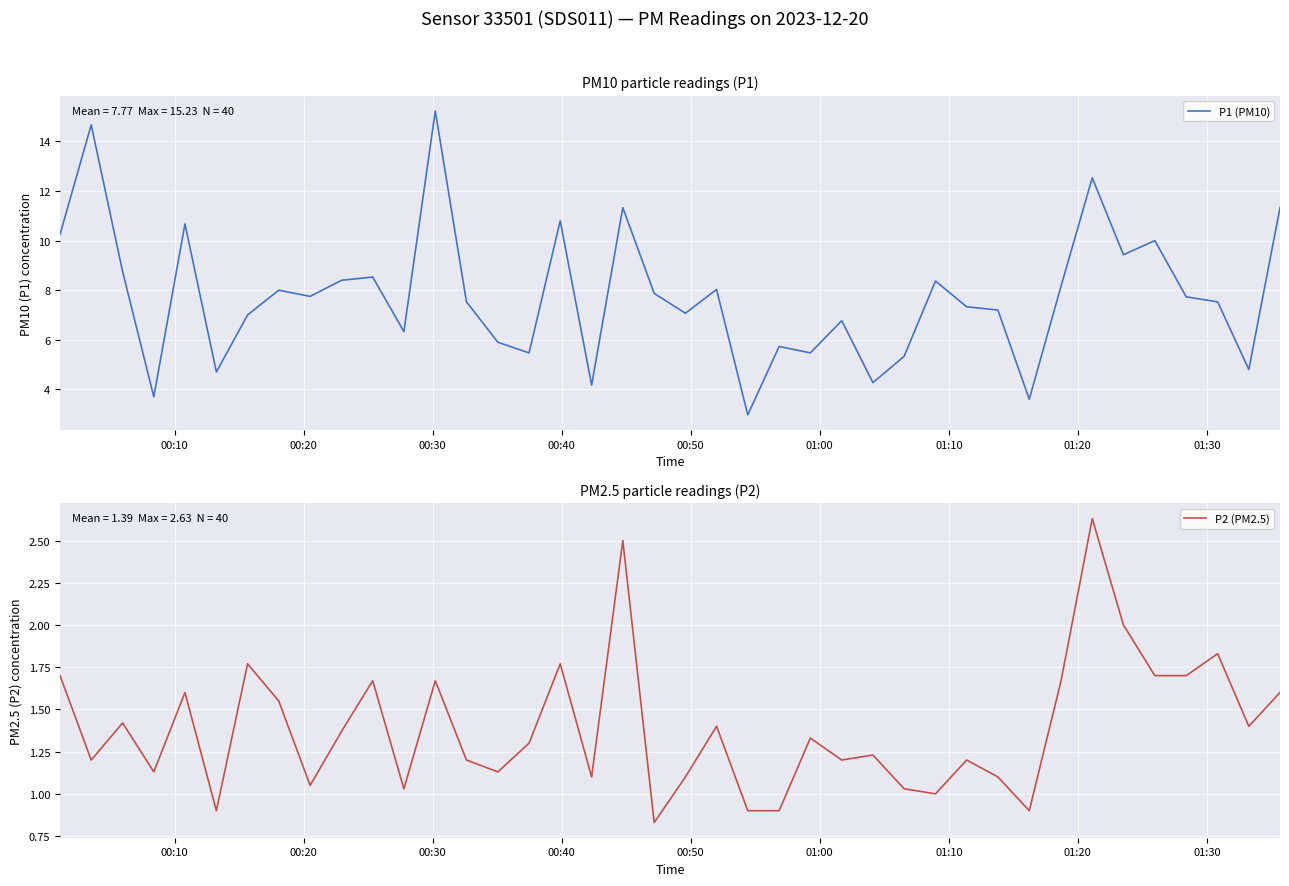

What is the highest value of the P1 (PM10) series?

15.2